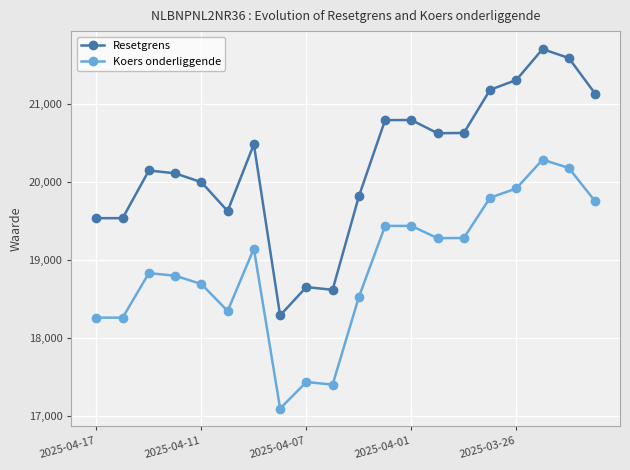

Which series has the widest spread of values?

Resetgrens